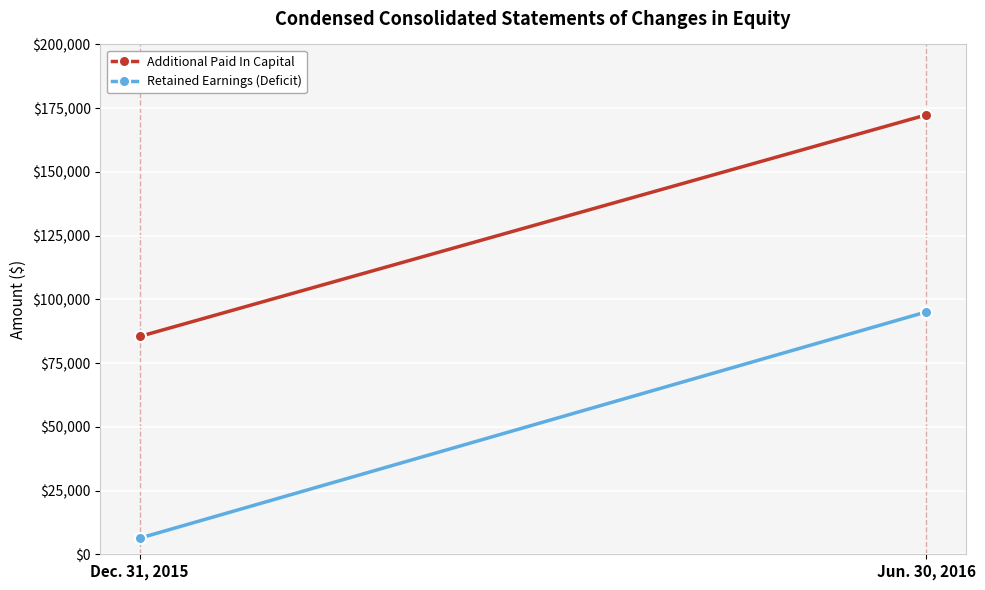

What is the difference between the maximum and minimum values in the Retained Earnings (Deficit) series?

88760